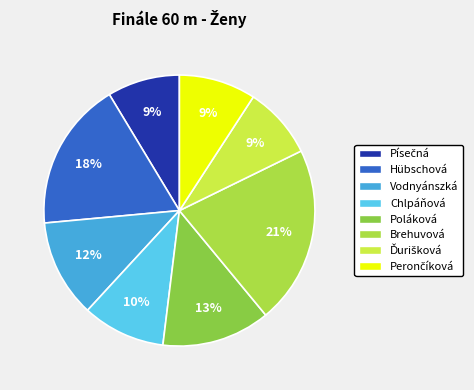

How many slices are in this pie chart?

8